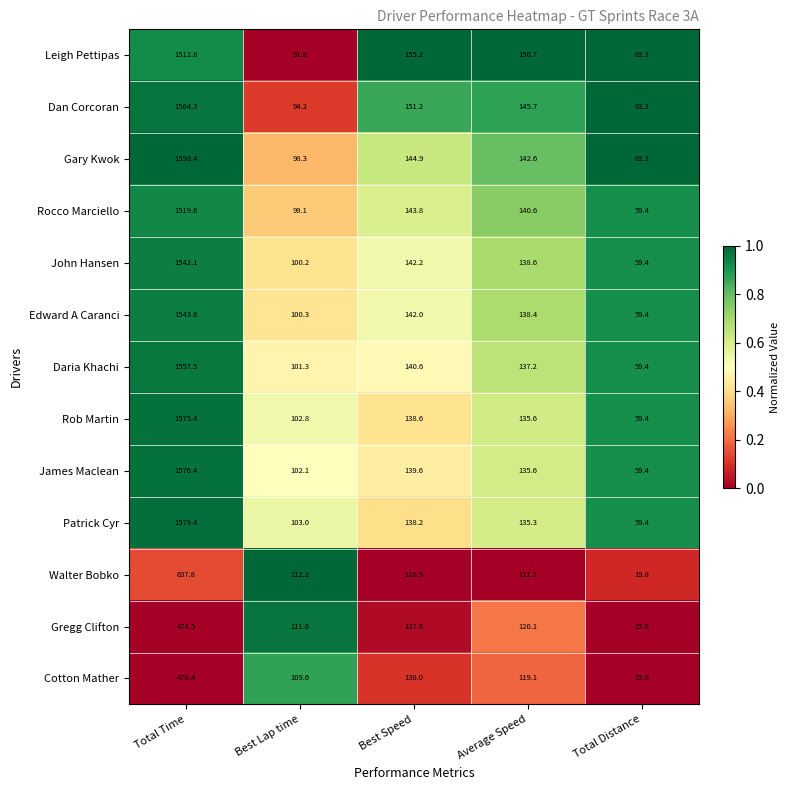

Which series changed the most between Best Speed and Total Distance?

Cotton Mather